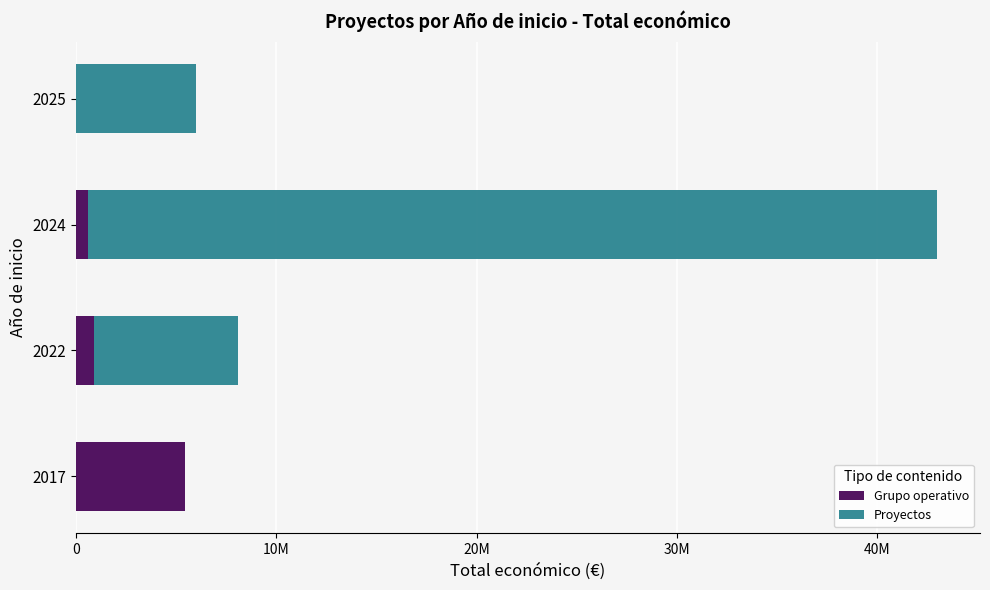

What are all the series names shown in the legend?

Grupo operativo, Proyectos